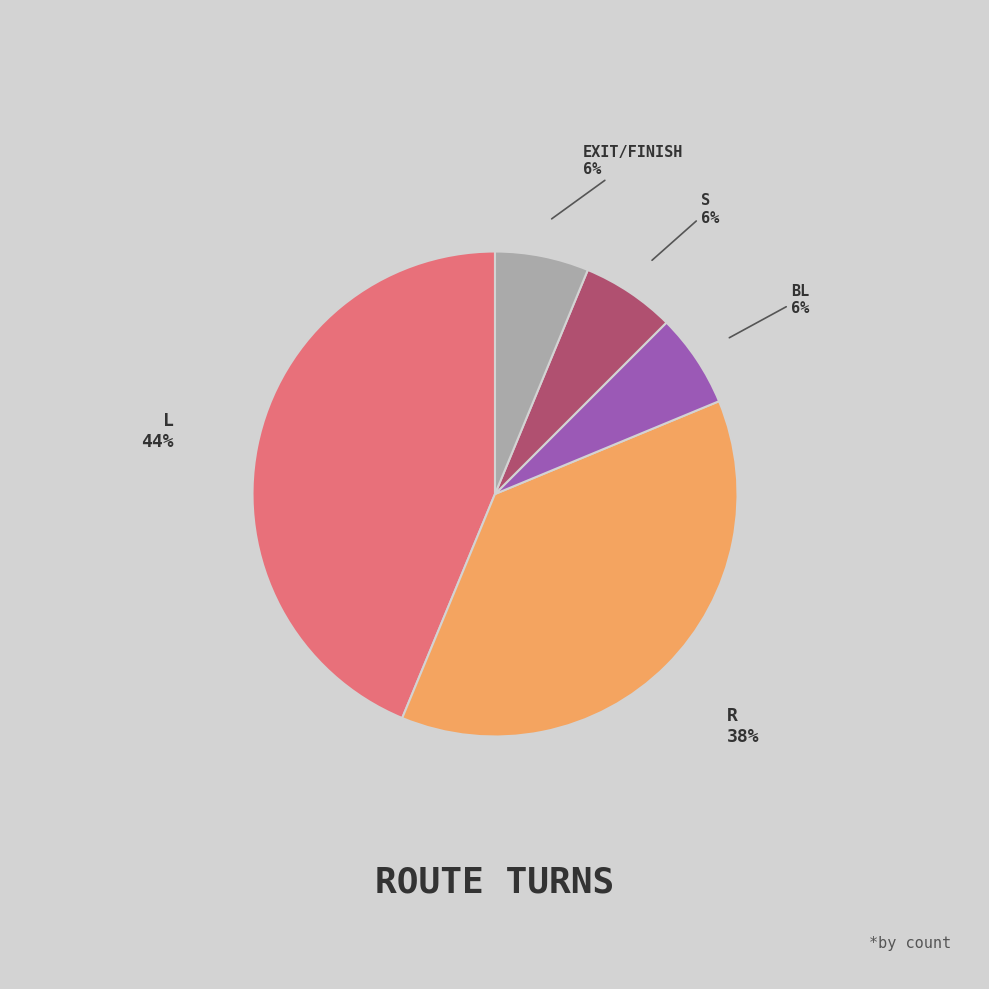

Is there any slice that represents more than half of the pie?

No